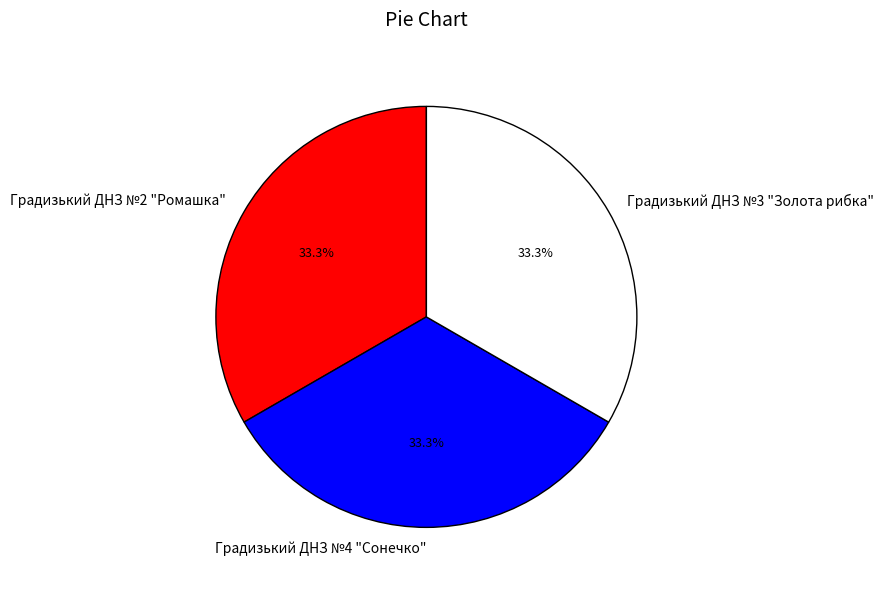

Is it true that Градизький ДНЗ №4 "Сонечко" is 27% of the pie?

False